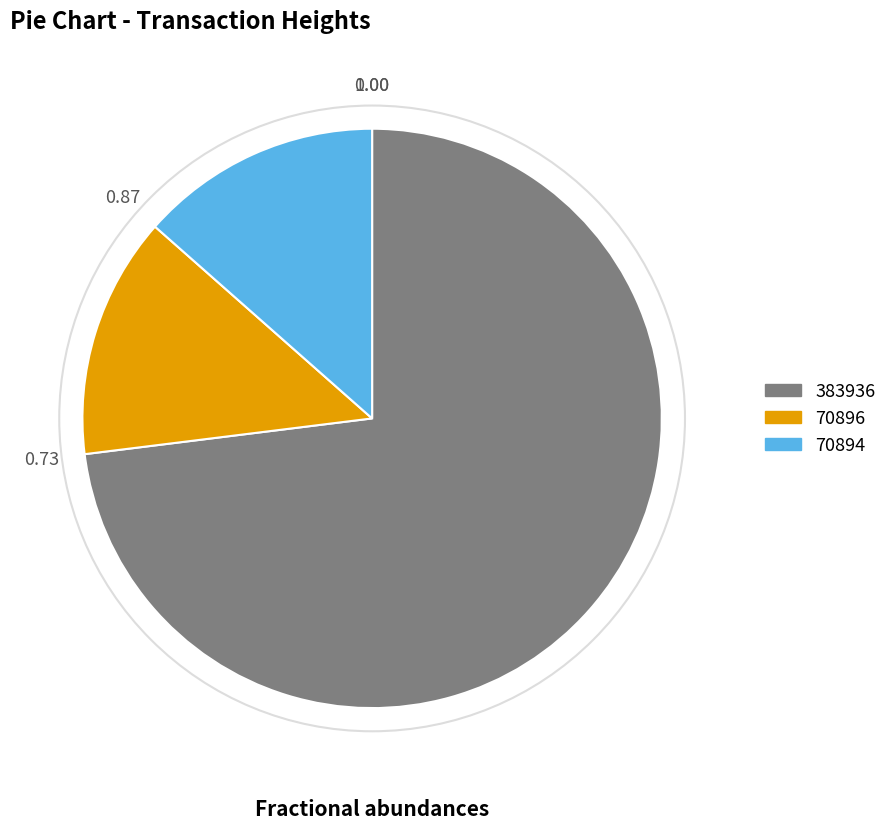

Approximately how many times larger is the value at 383936 compared to 70894?

5.4